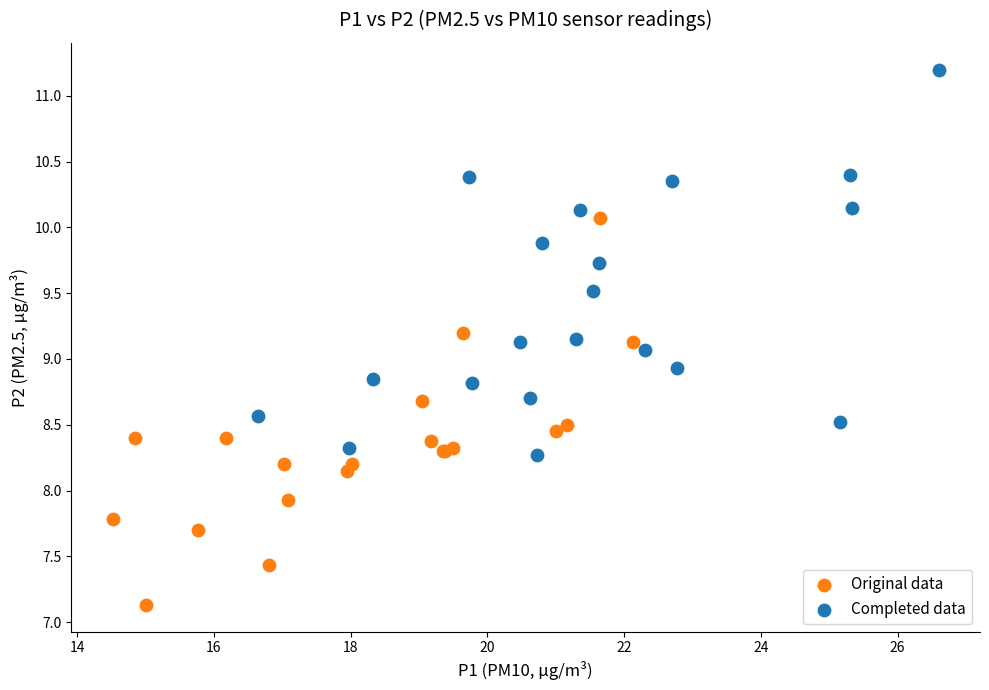

Which series reaches the minimum Y coordinate?

Original data